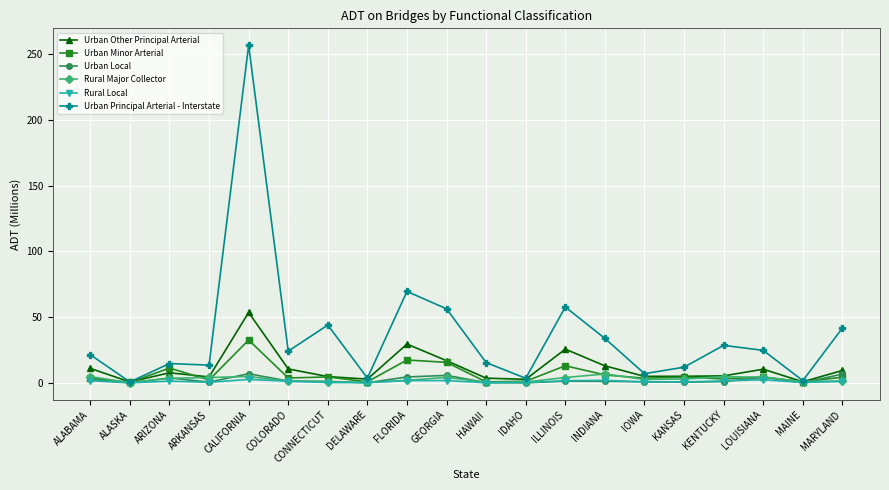

True or false: Rural Local has a value of 2.6 at CALIFORNIA.

True